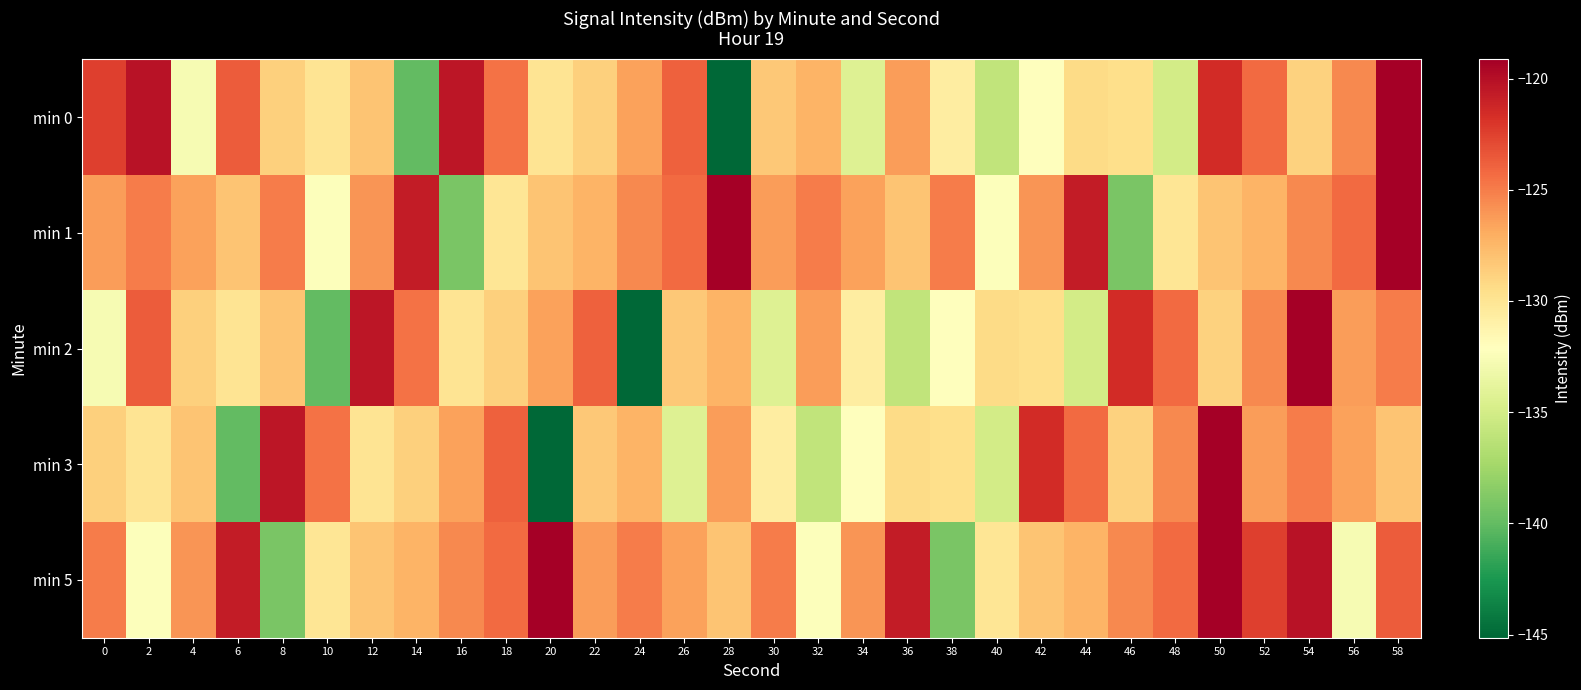

Count the number of data series in this chart.

5